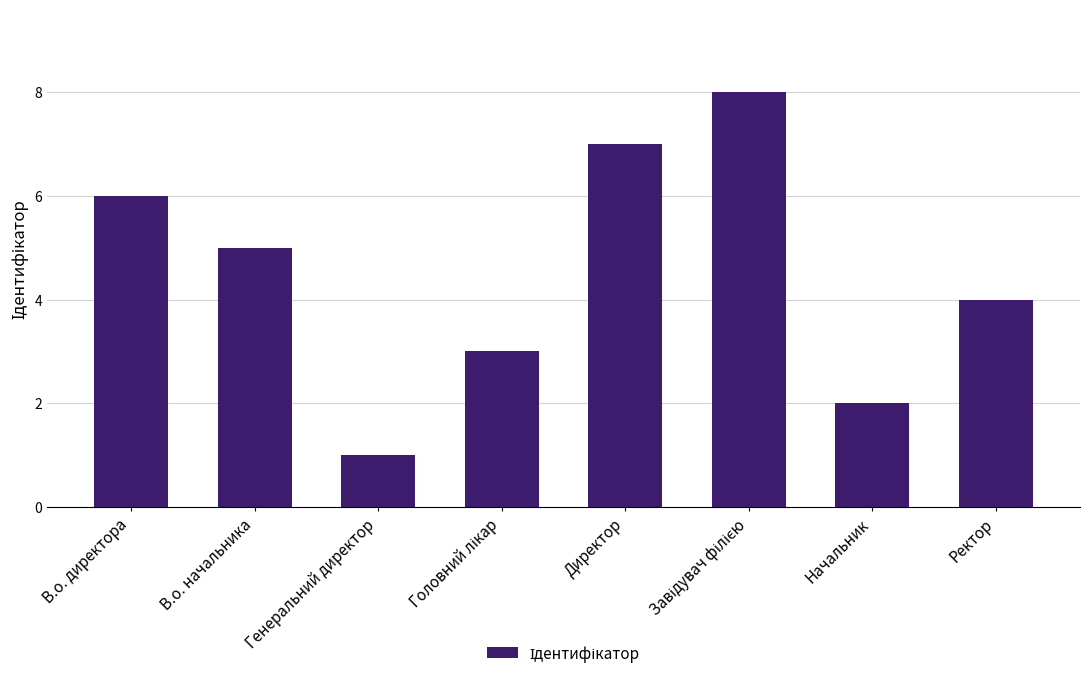

At which label is the value closest to 4?

Ректор